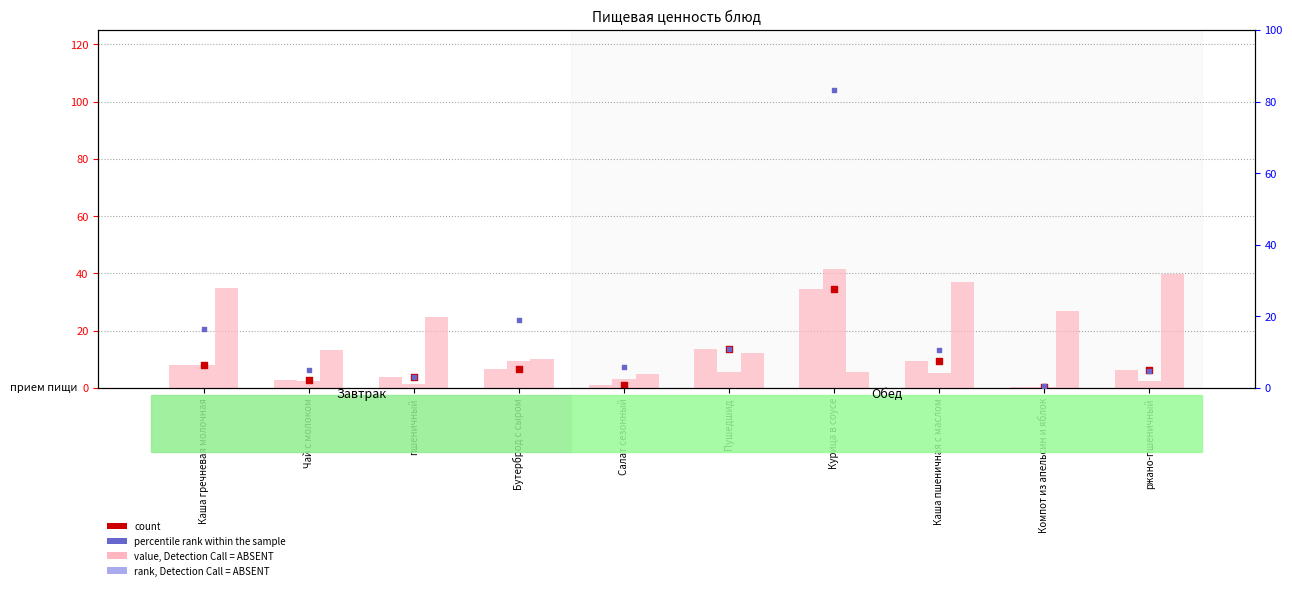

Which series reaches the maximum Y coordinate?

rank (Жиры)